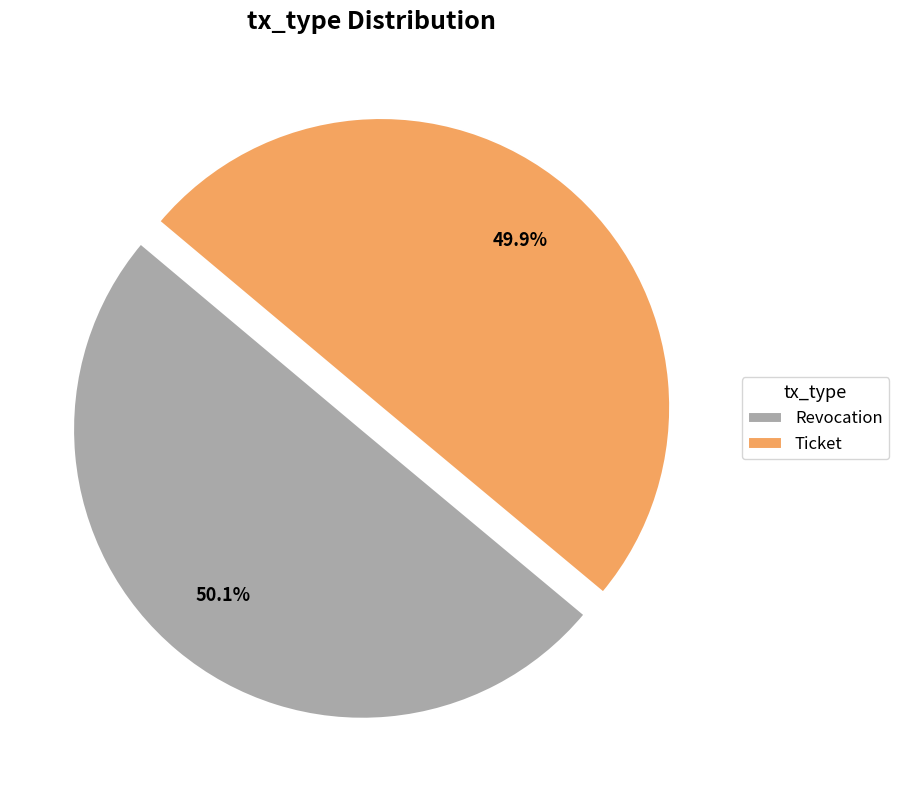

Does any single category account for the majority?

Yes